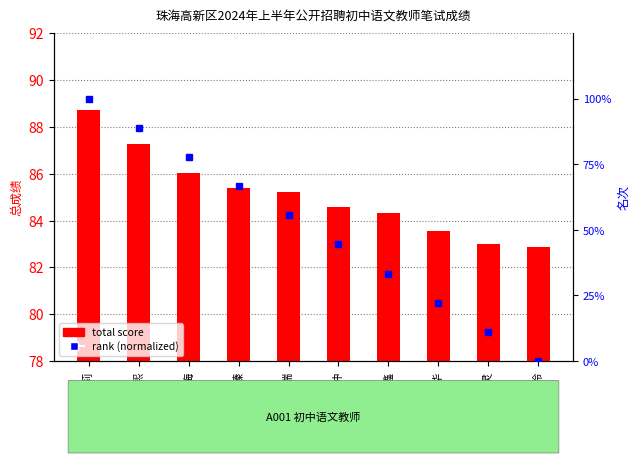

What is the approximate value of rank (normalized) at 陈冬梅?

77.8